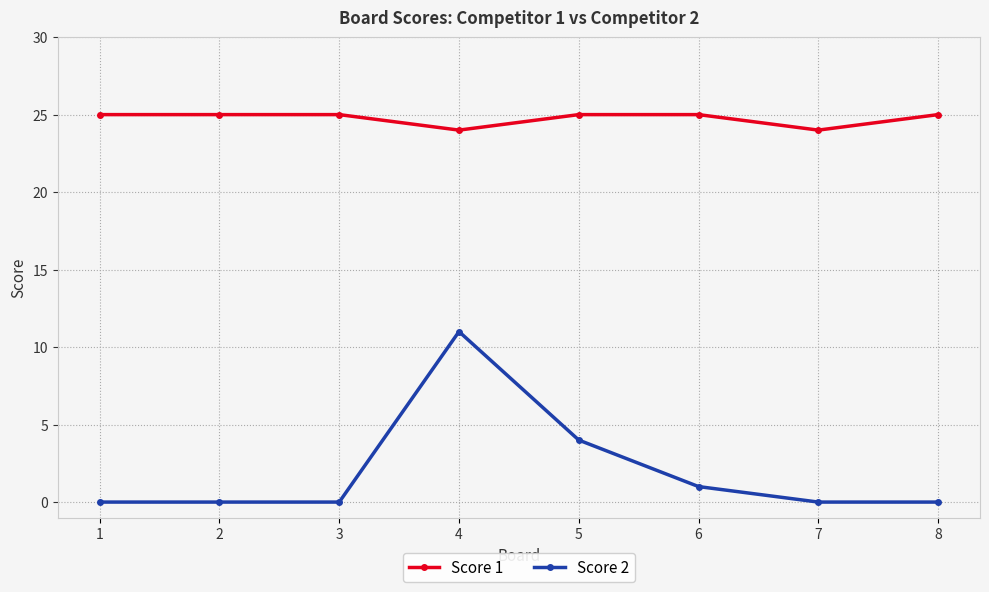

What is the maximum value shown in the chart?

25